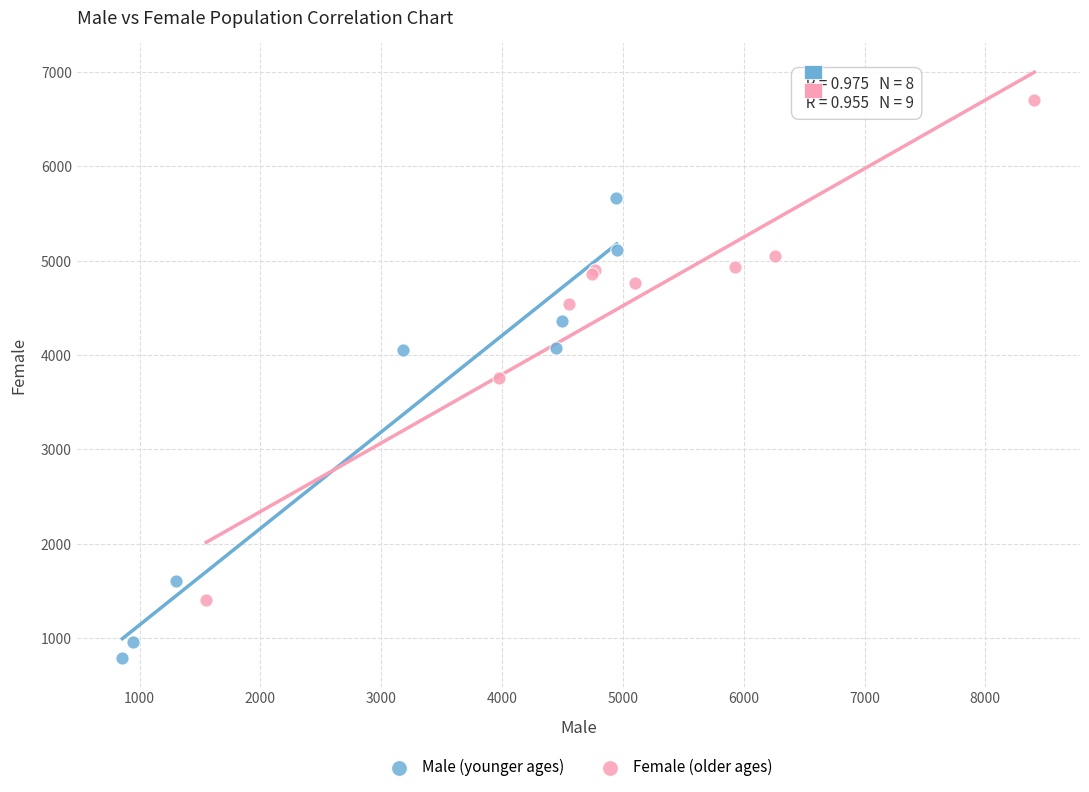

Which series has the widest spread of Y values?

Female (older ages)